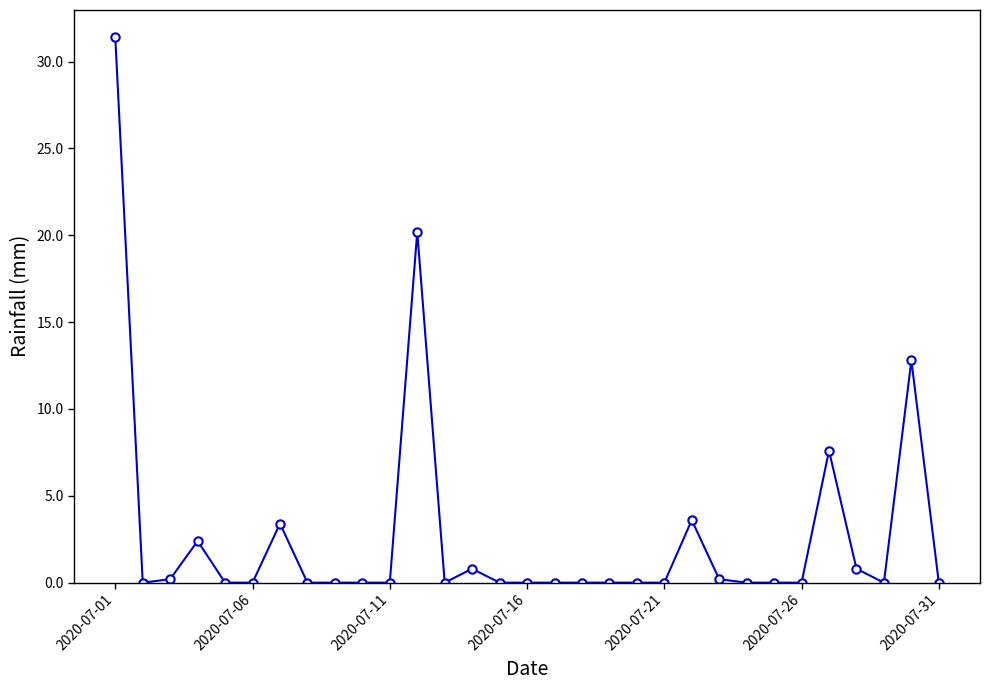

What is the value of the 1st point from the left?

31.4